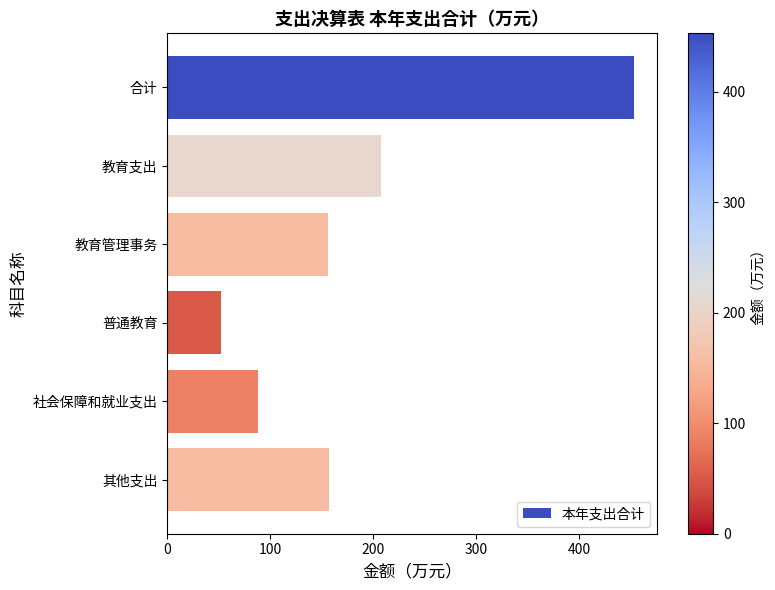

Which category has the lowest value across all series?

普通教育